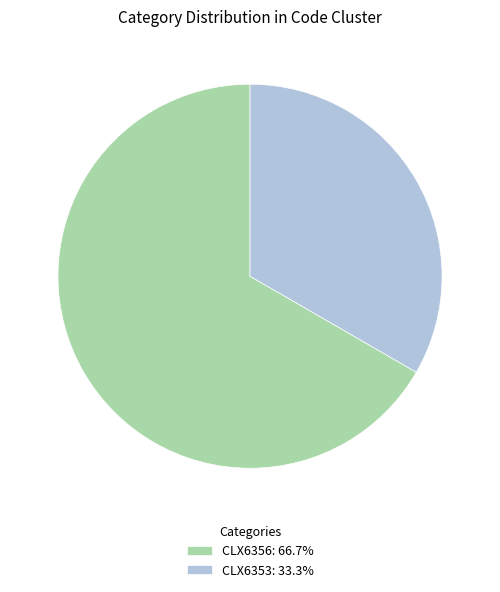

Is there a majority slice in this chart?

Yes